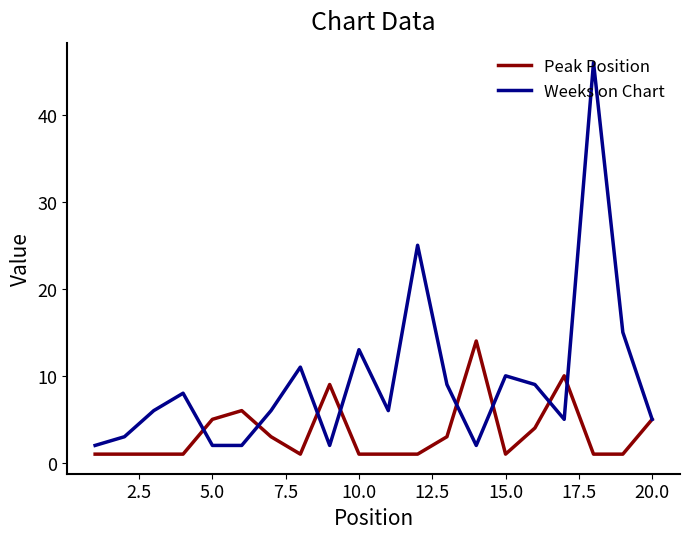

True or false: Weeks on Chart and Peak Position intersect in this chart.

True